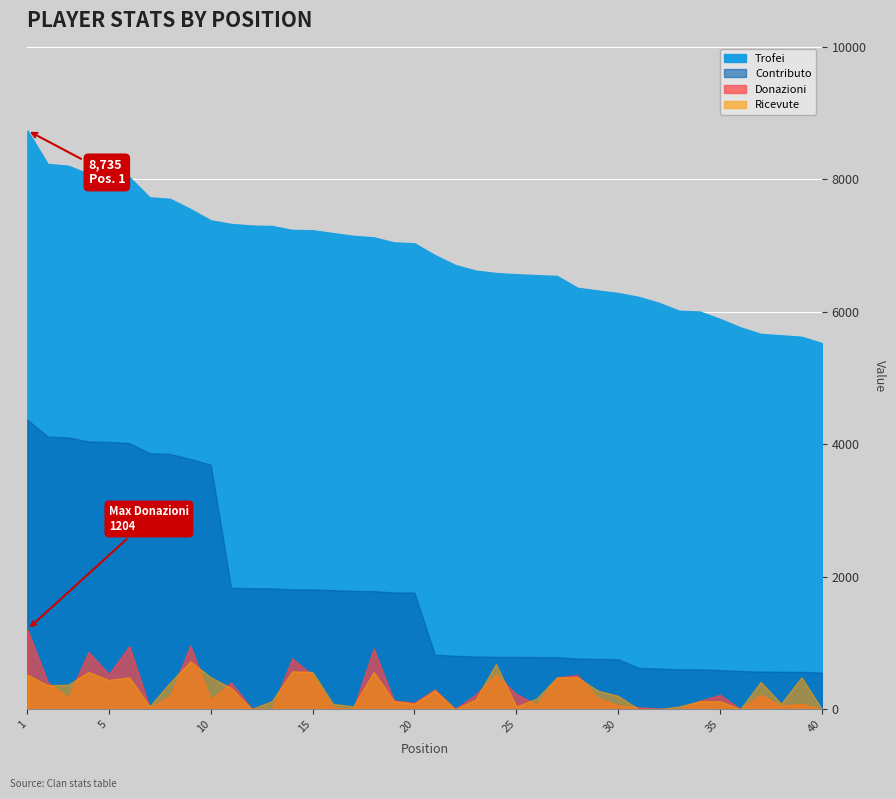

Which series has the largest total across all categories?

Trofei